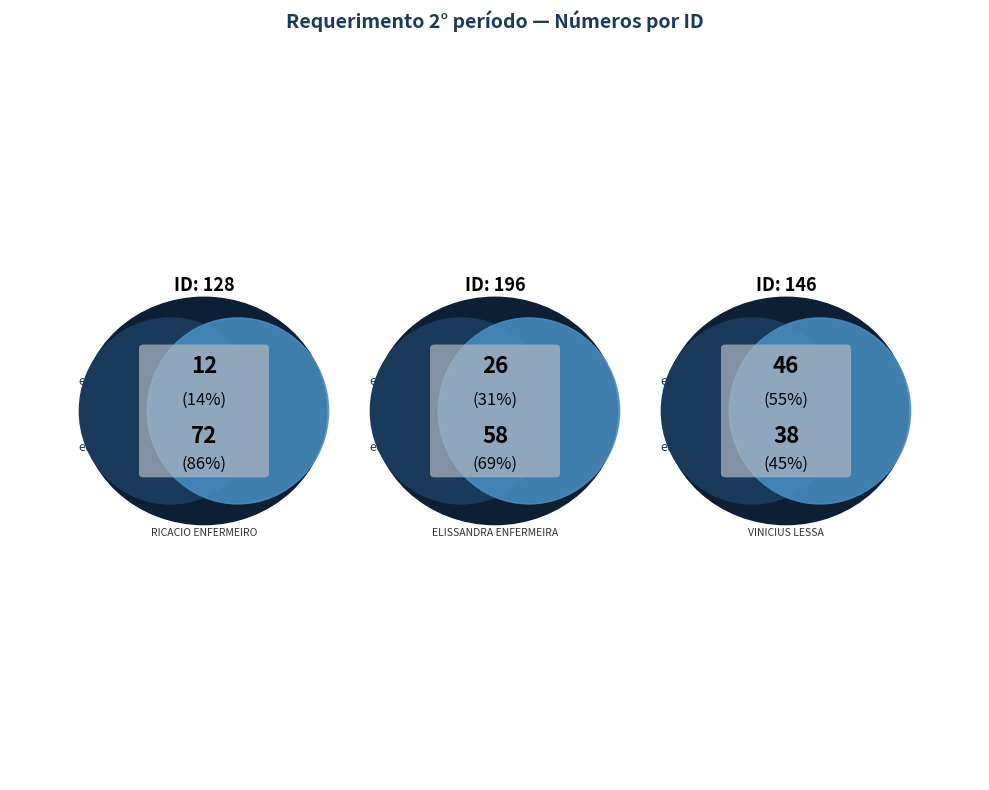

To the nearest percent, what portion does 146 represent?

55%